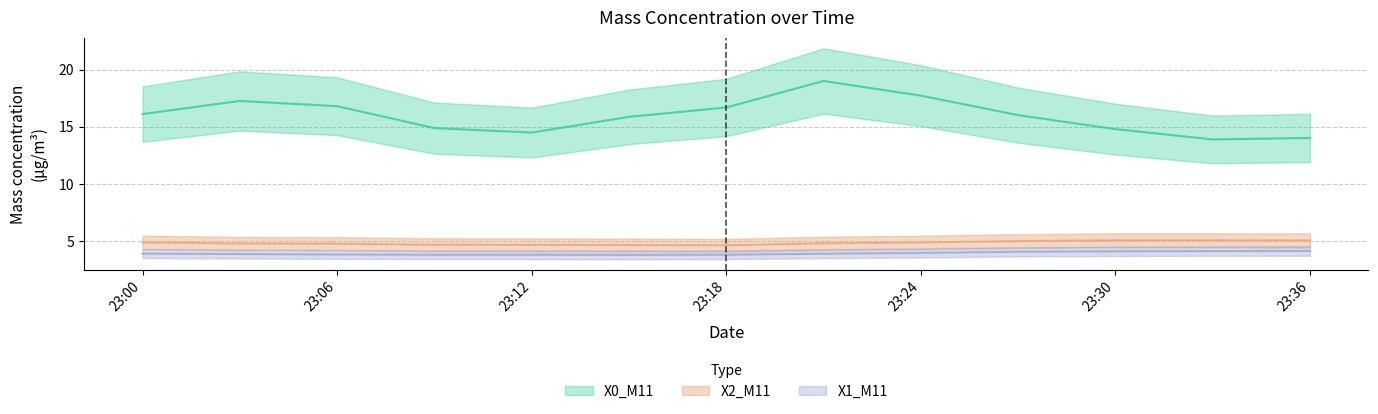

How many values in the X0_M11 series exceed 16?

7